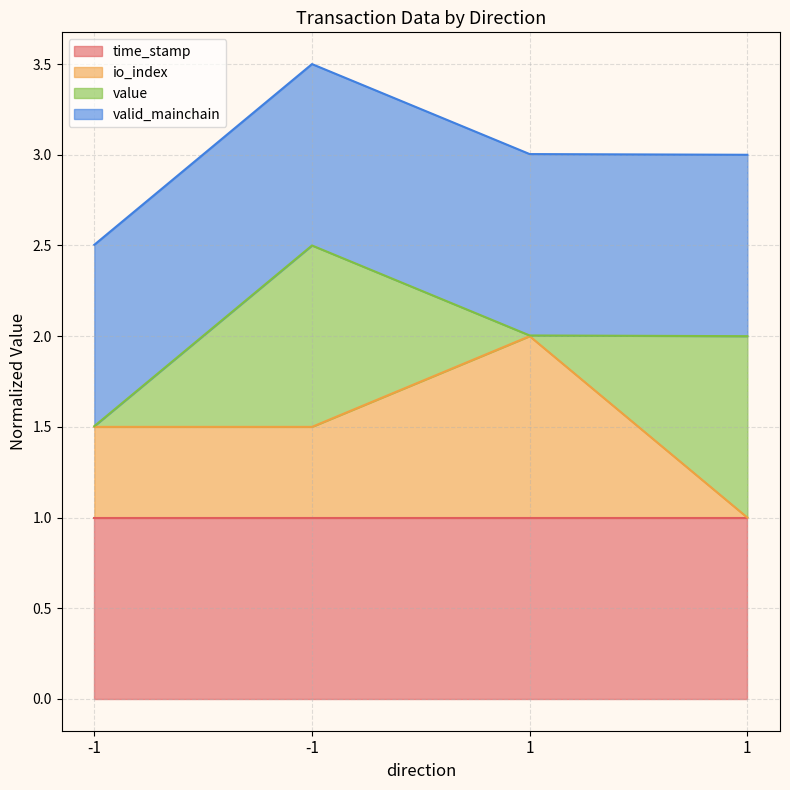

Is it true that io_index equals 1.6 at 1?

False